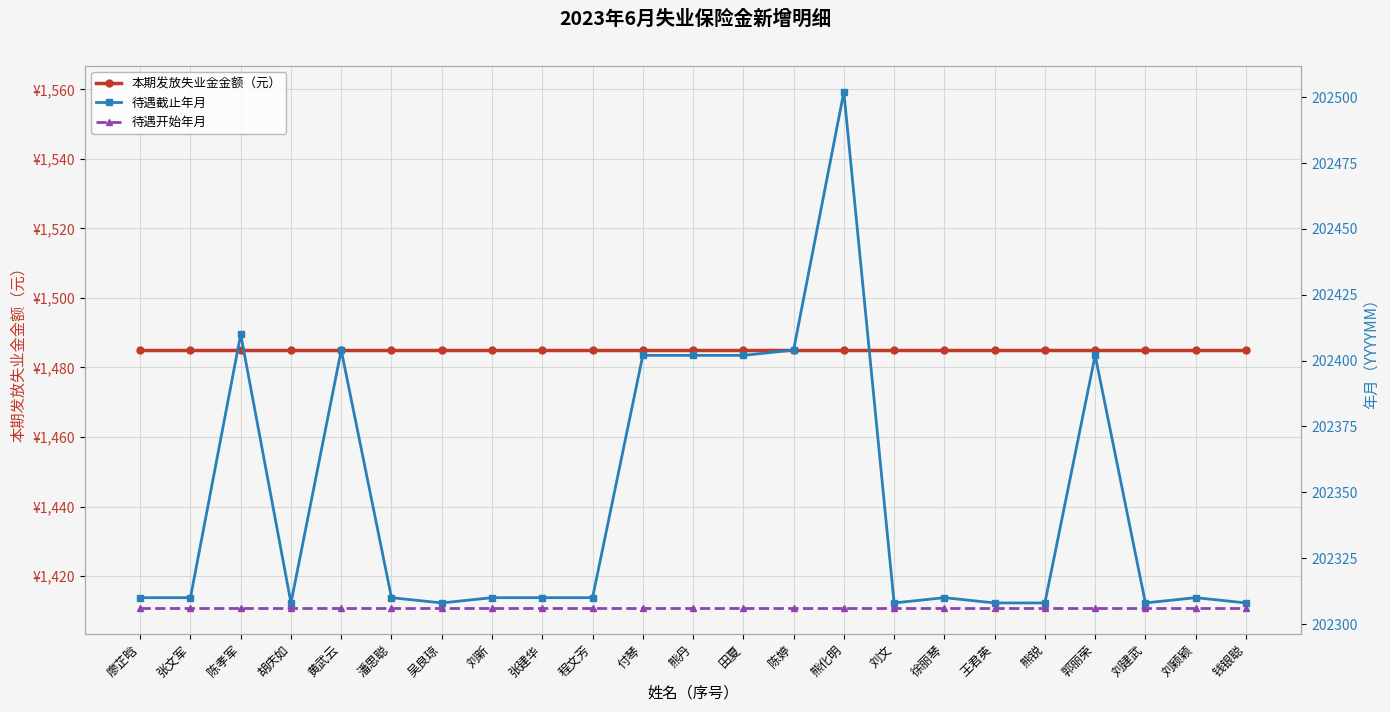

Is this an area chart (filled region under the line)?

No